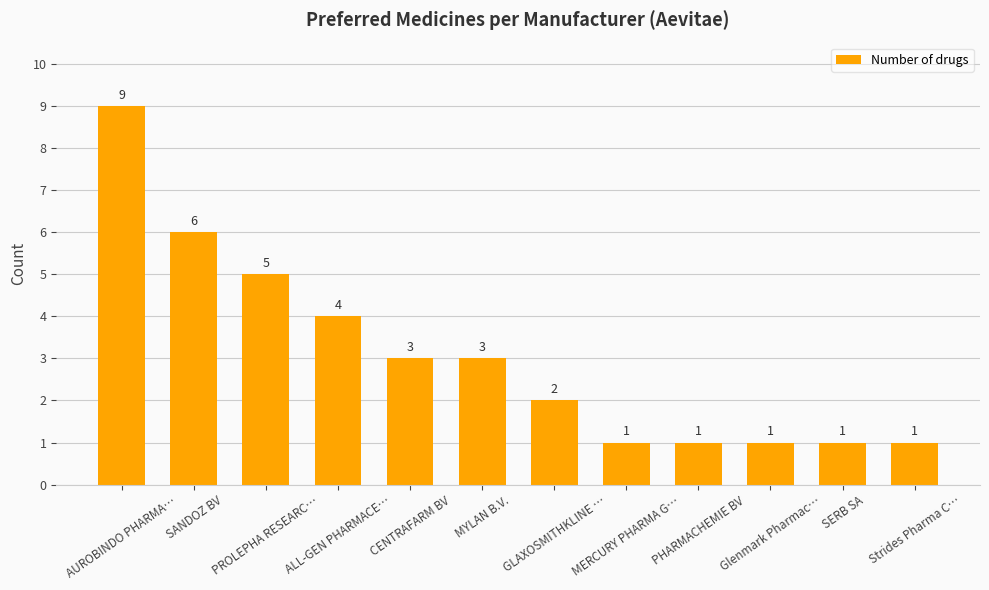

What is the greatest value displayed?

9